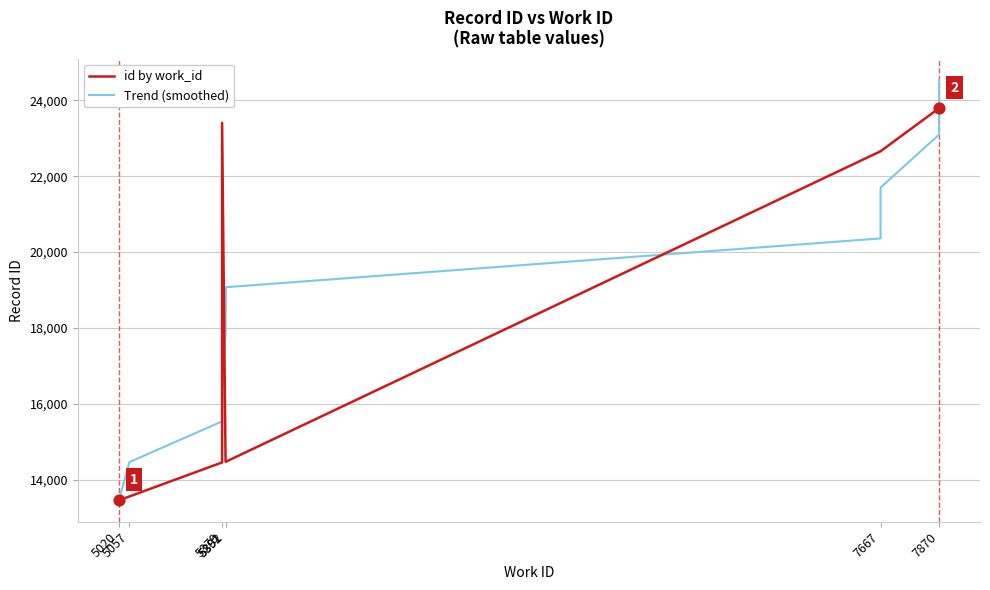

Which series contains the highest Y value?

Trend (smoothed)